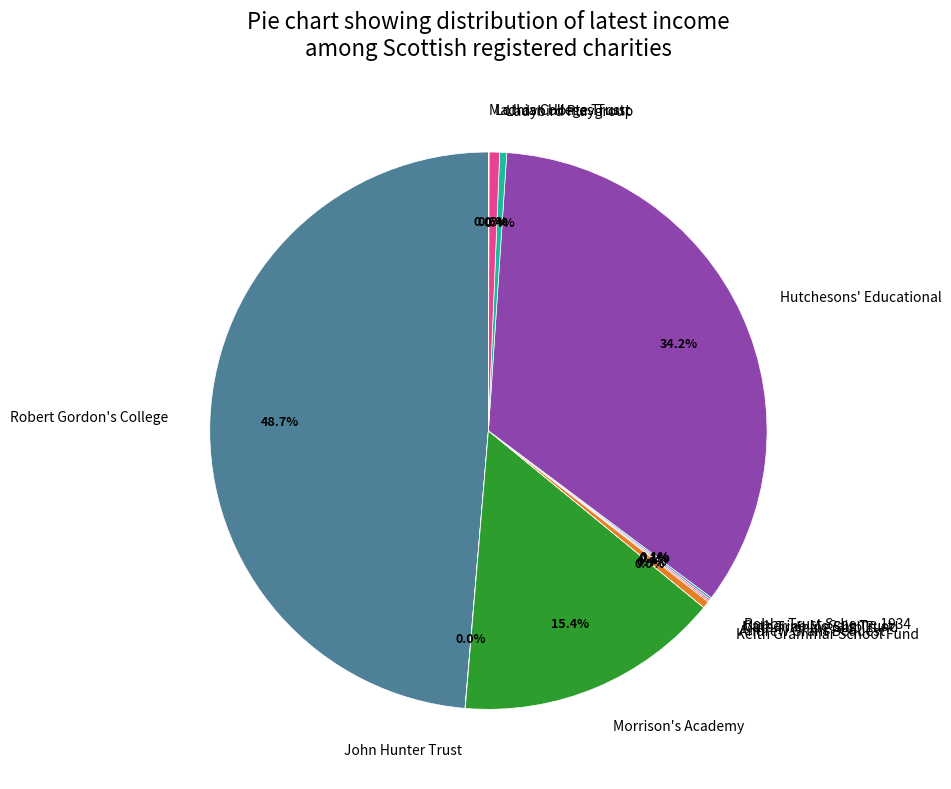

Combined, what portion of the pie is Andrew Grant Bequest and Hutchesons' Educational?

34.6%